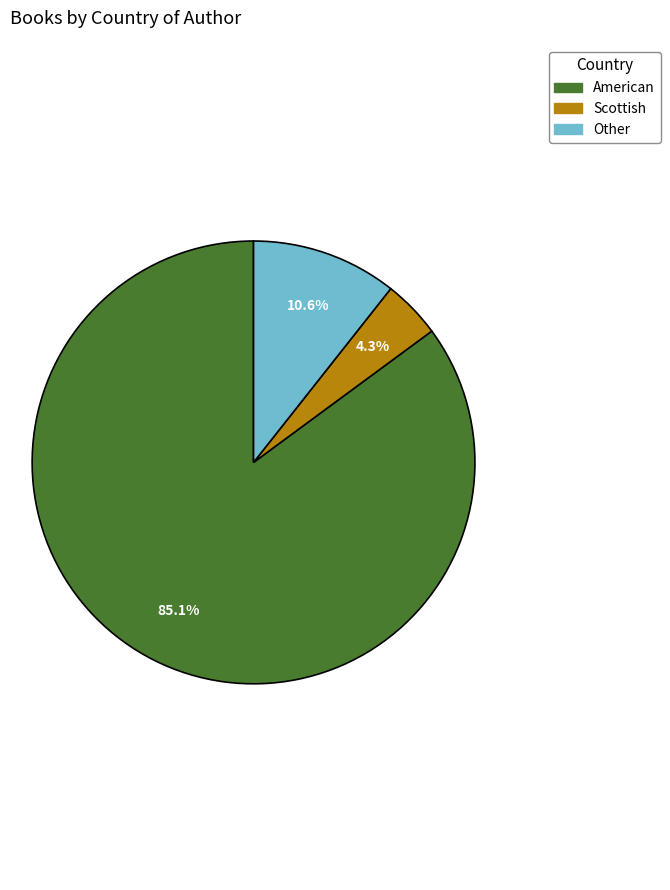

How many slices are in this pie chart?

3